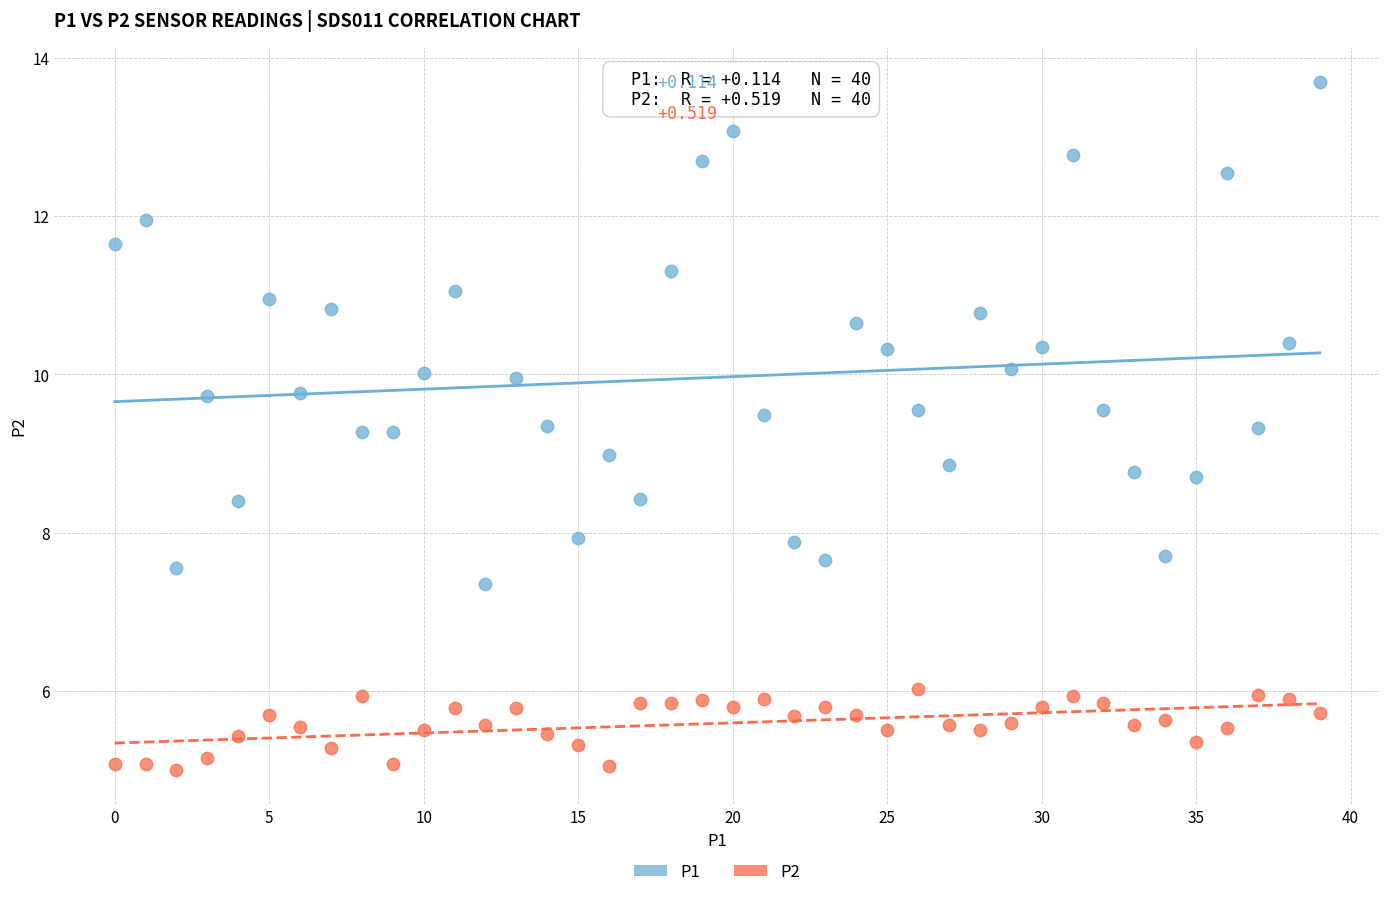

What are all the series names shown in the legend?

P1, P2